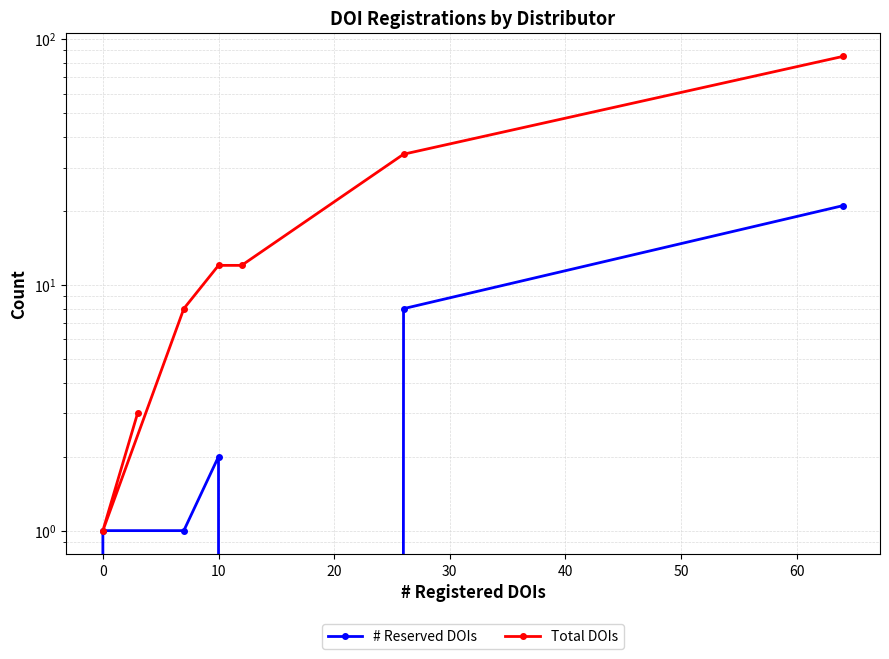

The value of # Reserved DOIs at −10 is 13. True or false?

False